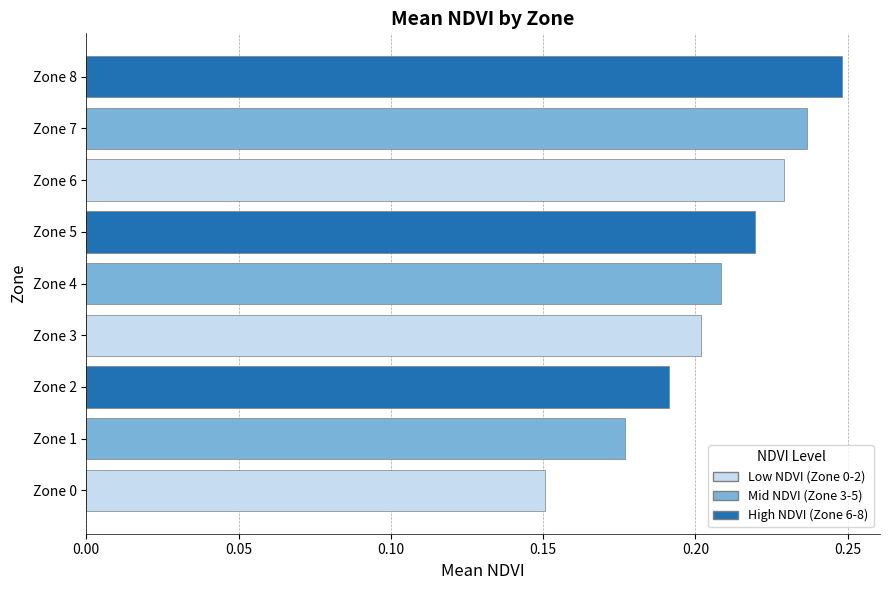

The chart shows a value of 0.1 at Zone 0. True or false?

False